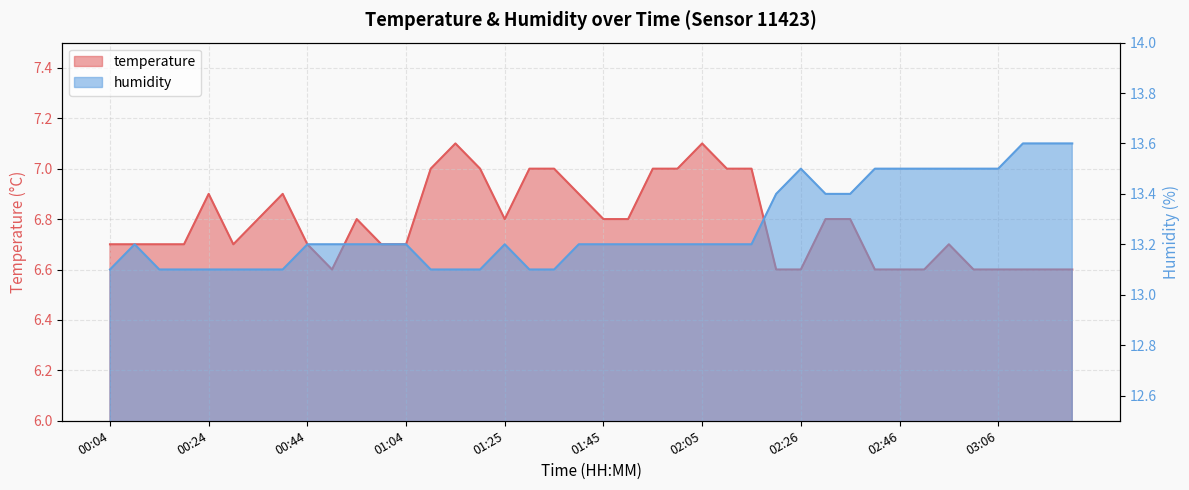

Rank the categories by temperature value from lowest to highest.

00:49, 02:21, 02:26, 02:41, 02:46, 02:51, 03:01, 03:06, 03:11, 03:16, 03:21, 00:04, 00:09, 00:14, 00:19, 00:29, 00:44, 00:59, 01:04, 02:56, 00:34, 00:54, 01:25, 01:45, 01:50, 02:31, 02:36, 00:24, 00:39, 01:40, 01:10, 01:20, 01:30, 01:35, 01:55, 02:00, 02:10, 02:15, 01:15, 02:05